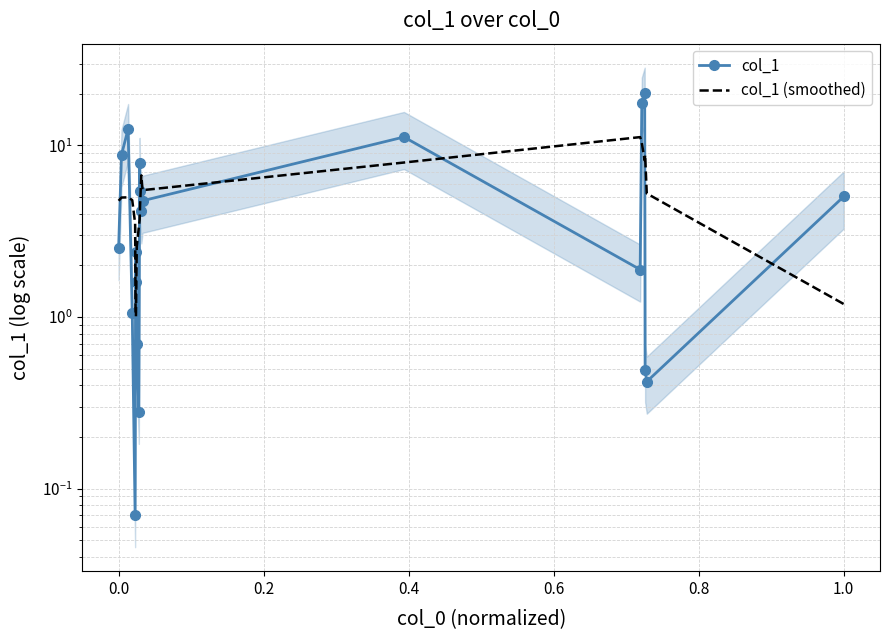

The value of col_1 at 0.6 is 0.0. True or false?

False